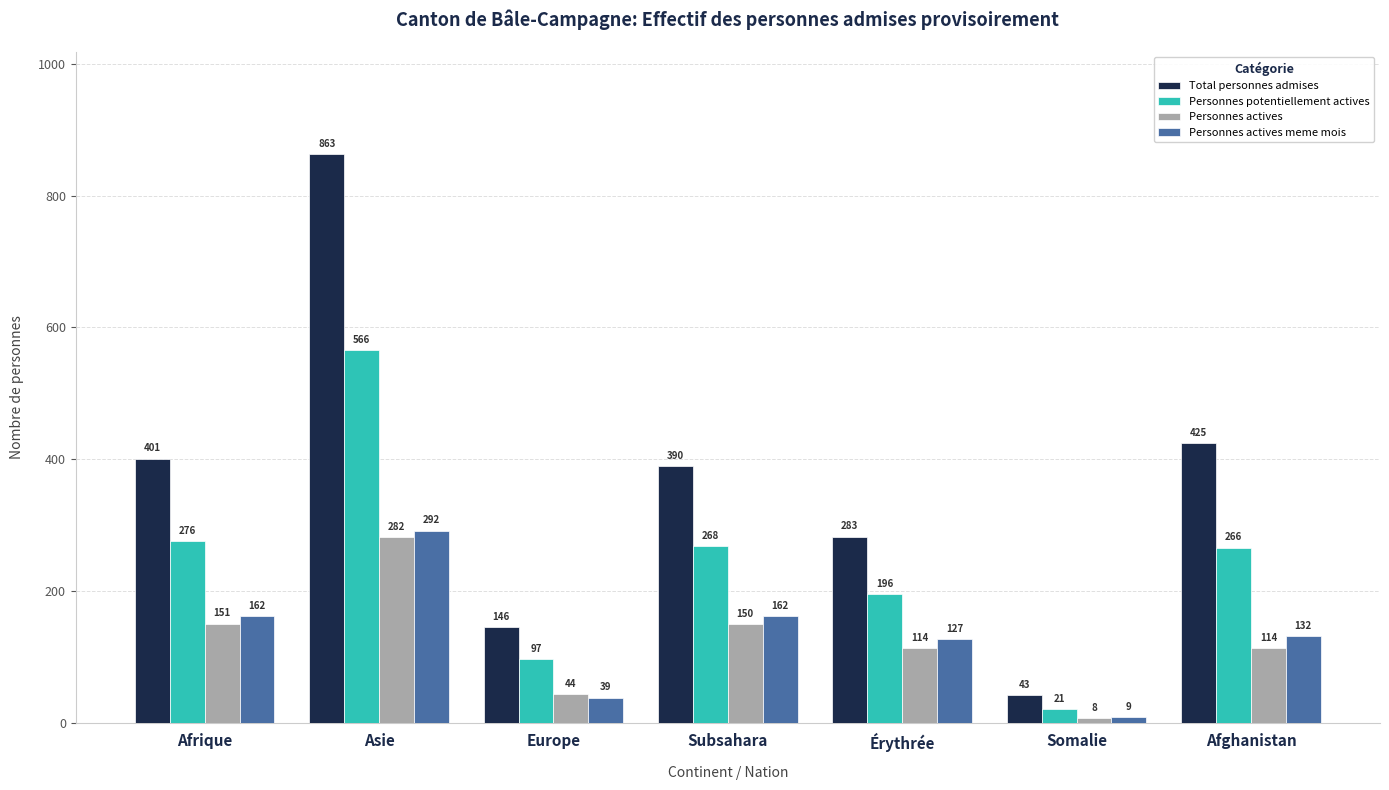

At which label is Personnes potentiellement actives closest to 293?

Afrique